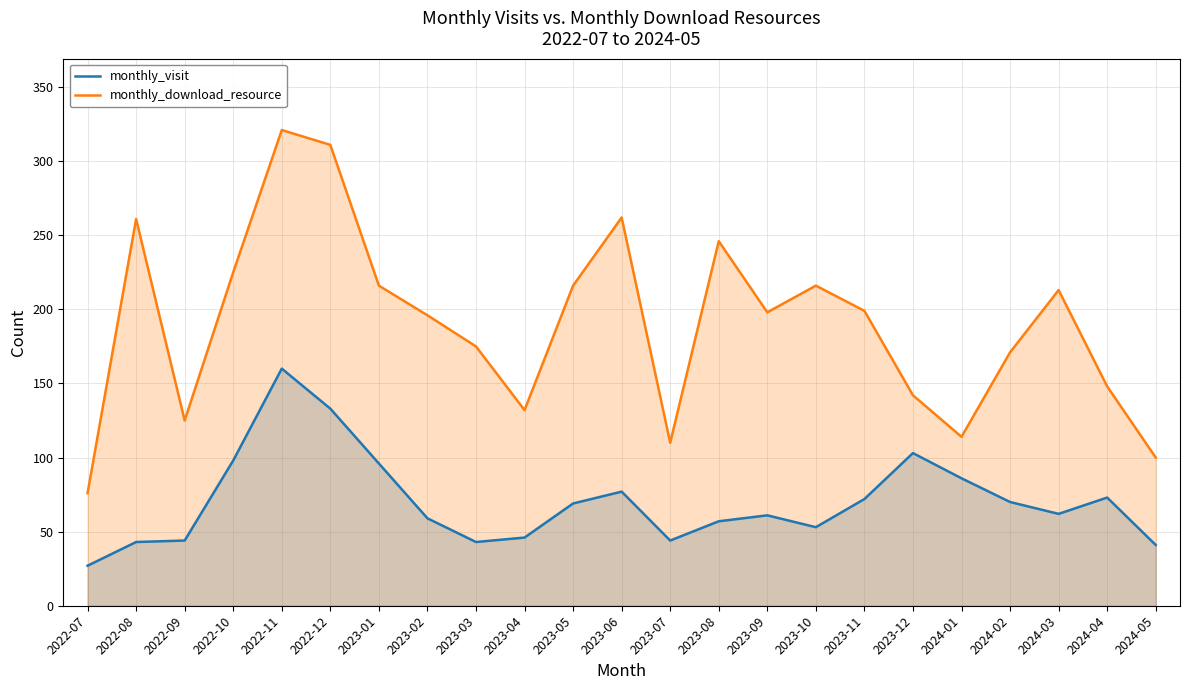

At how many categories does at least one series exceed 259?

4